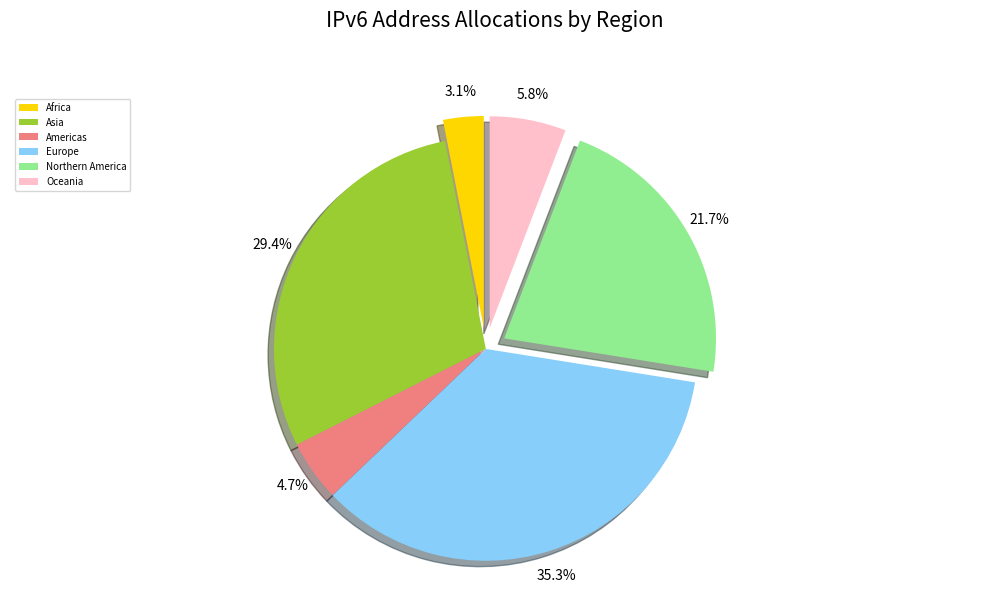

What percentage is the Northern America slice, to the nearest percent?

22%